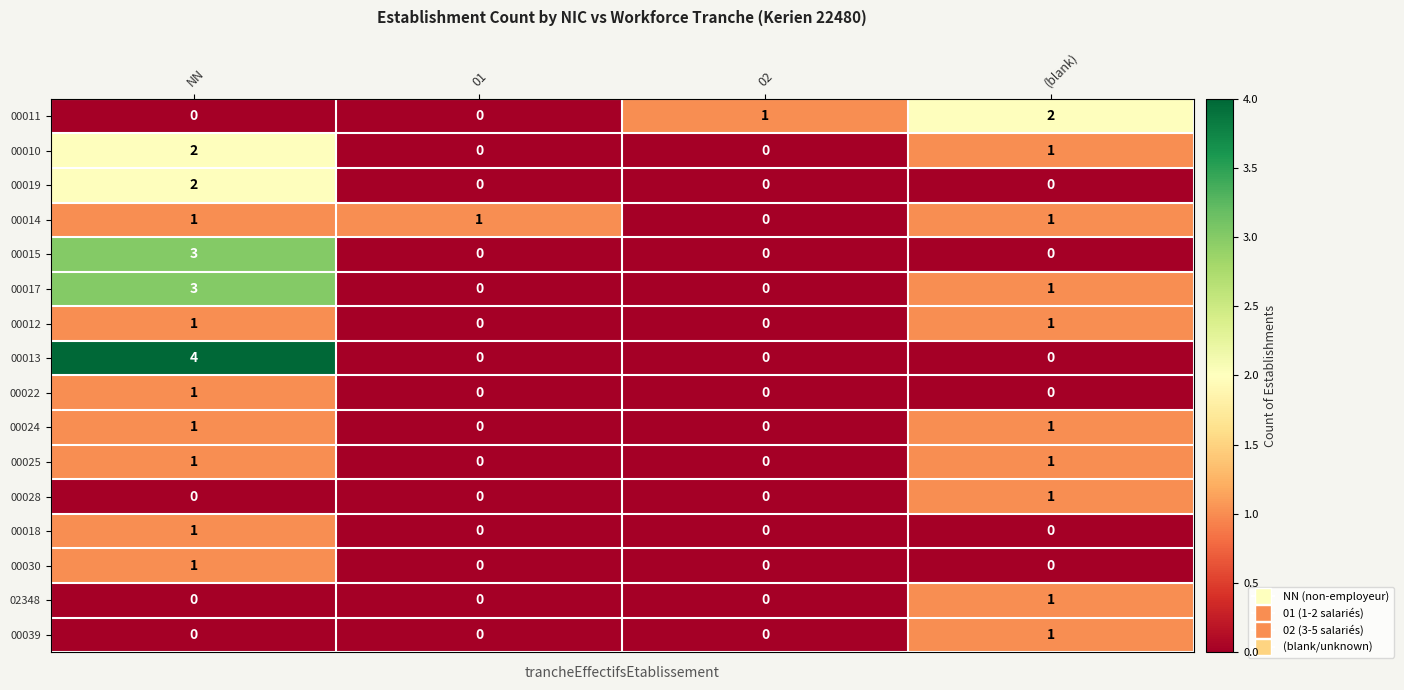

Where is 00010 nearest to the value 1?

(blank)